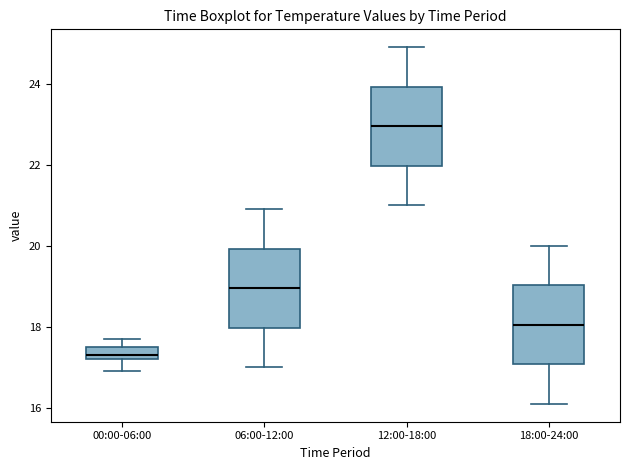

Where does the median line of the box for 00:00-06:00 sit on the y-axis? The values are not printed on the chart, so give them approximately, as read against the axis.

17.4